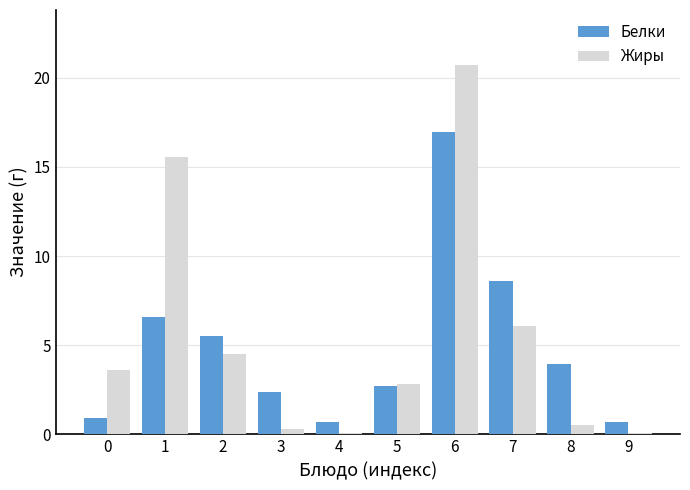

What are all the series names shown in the legend?

Белки, Жиры